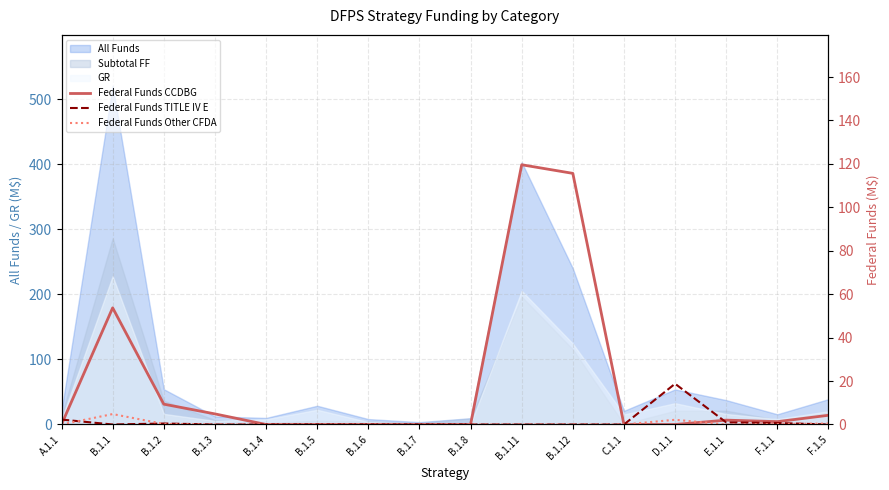

What is the difference between the highest and lowest values at D.1.1?

18.8